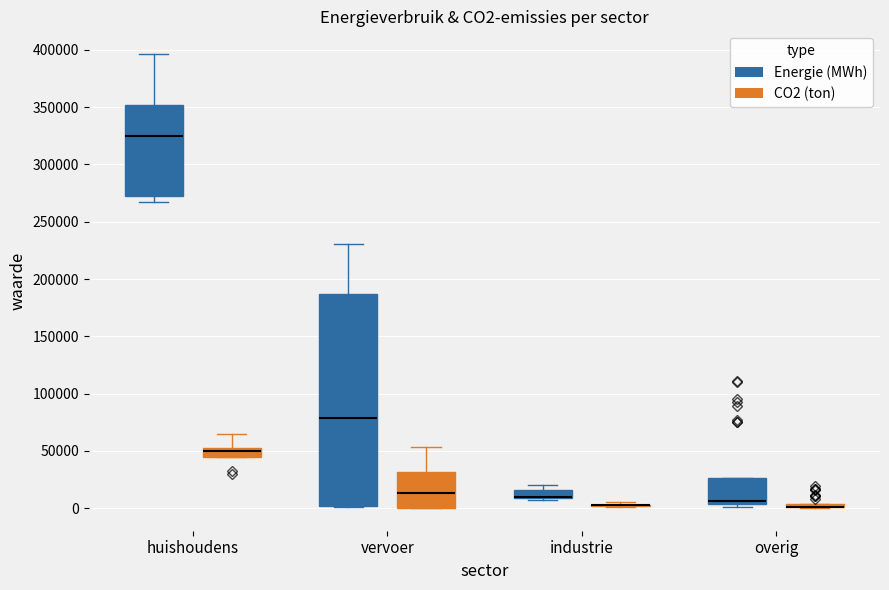

Which box is the tallest, from its lower edge to its upper edge?

vervoer (Energie (MWh))